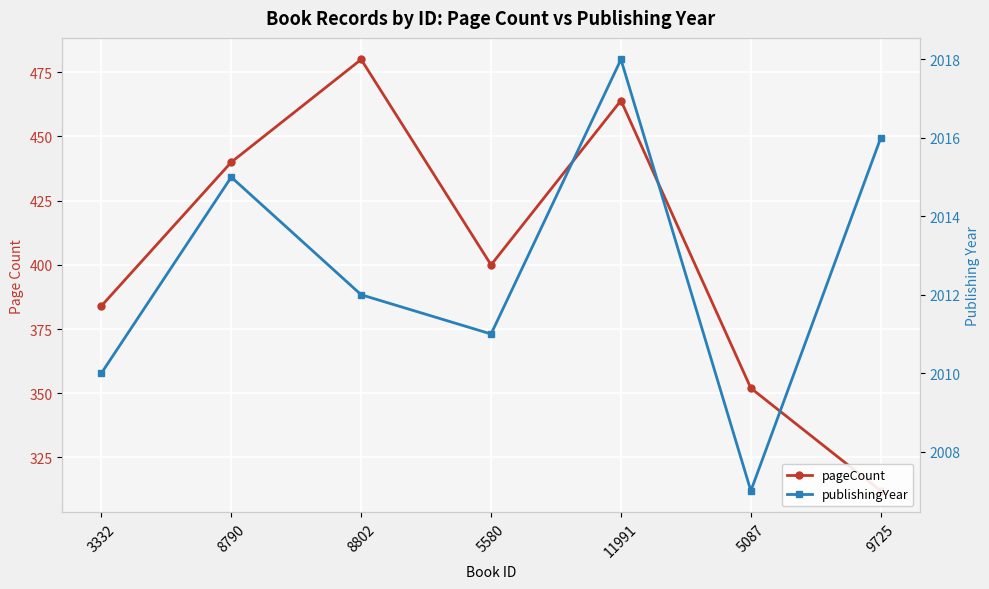

At how many categories does at least one series exceed 1120?

7